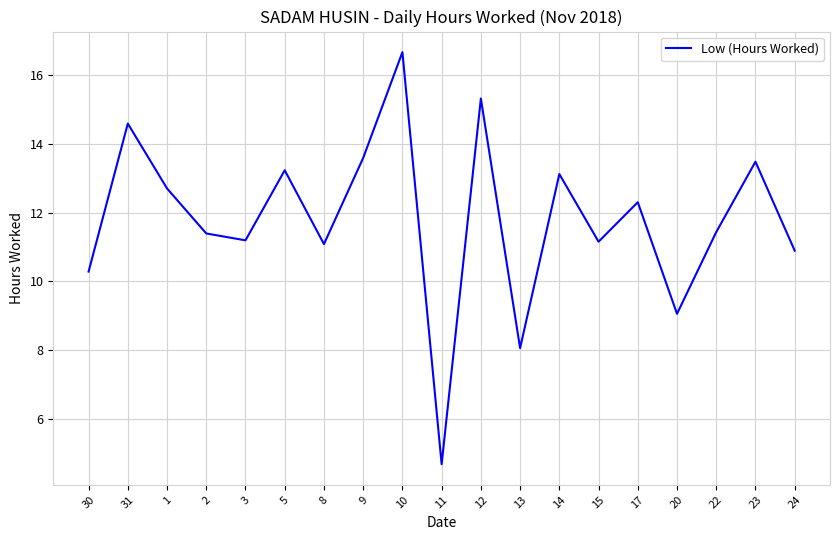

Reading left to right, what are all the values shown in this chart?

30=10.3	31=14.6	1=12.7	2=11.4	3=11.2	5=13.2	8=11.1	9=13.6	10=16.7	11=4.7	12=15.3	13=8.1	14=13.1	15=11.2	17=12.3	20=9.1	22=11.4	23=13.5	24=10.9